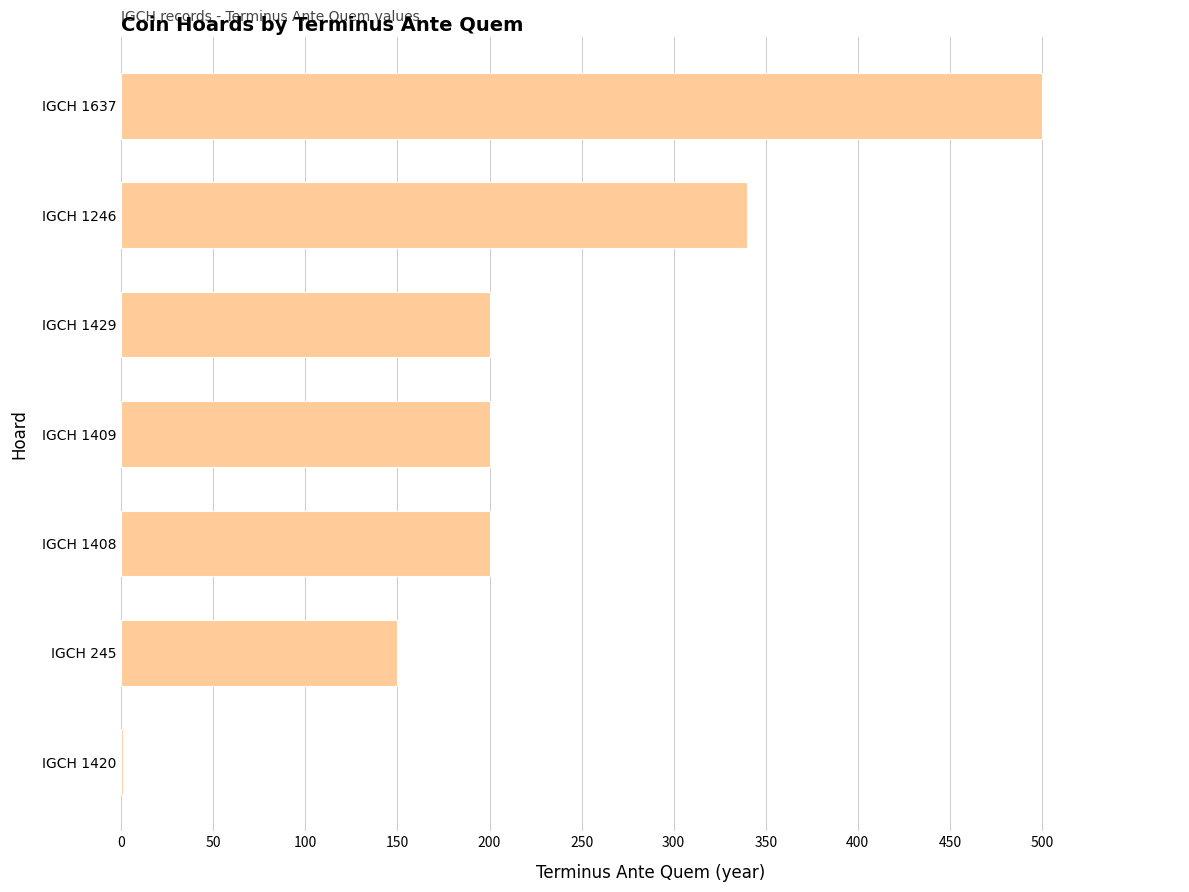

At which category does the chart reach its peak across all series?

IGCH 1637